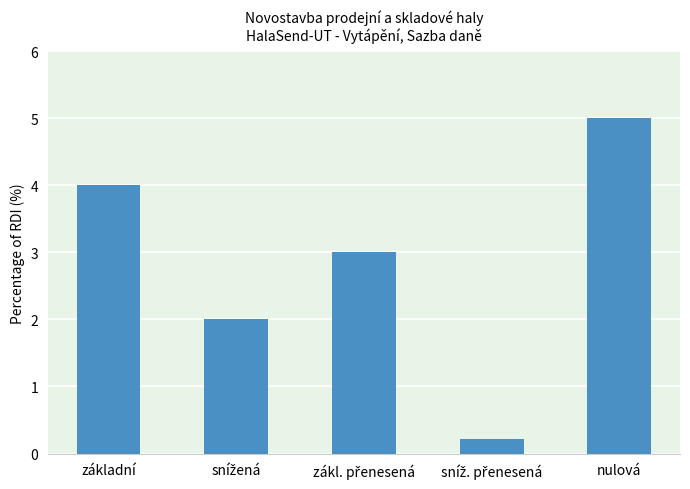

Reading left to right, extract all data points from this chart.

4.0	2.0	3.0	0.2	5.0